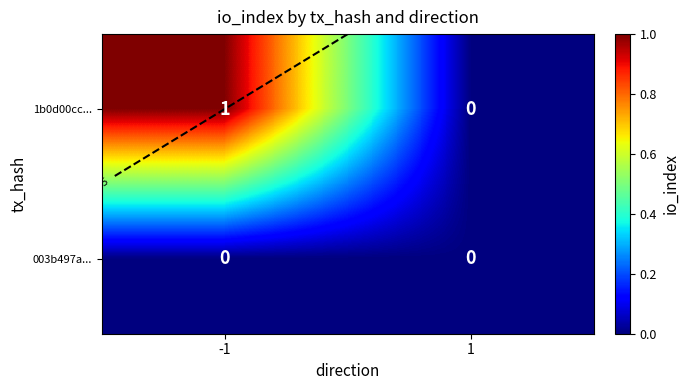

At which label is 003b497a... closest to 0?

-1